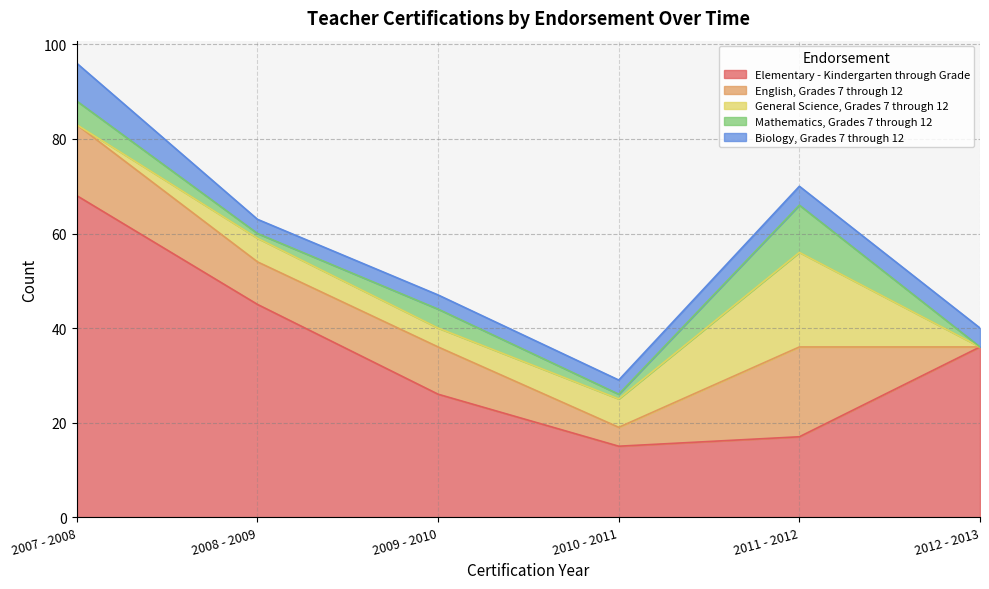

List the series in order of their peak value, highest first.

Elementary - Kindergarten through Grade, General Science, Grades 7 through 12, English, Grades 7 through 12, Mathematics, Grades 7 through 12, Biology, Grades 7 through 12